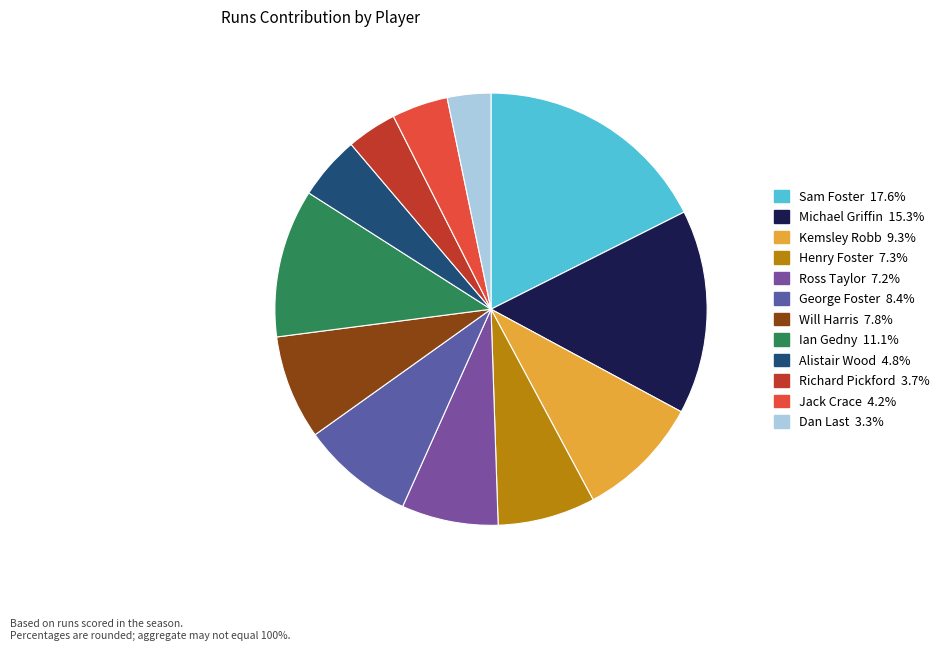

Count the number of slices in the pie.

12